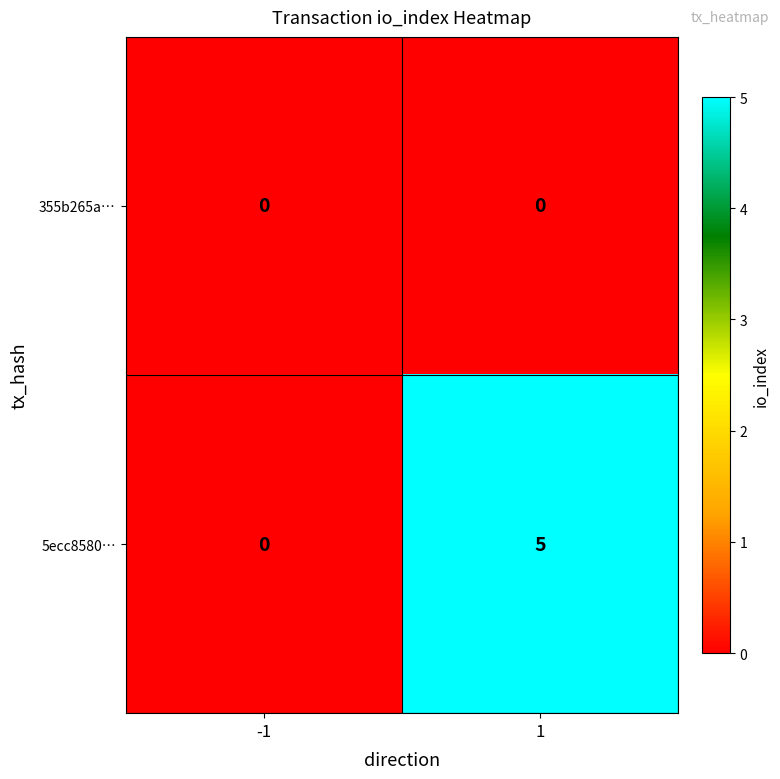

List the series in order of their peak value, lowest first.

355b265a…, 5ecc8580…